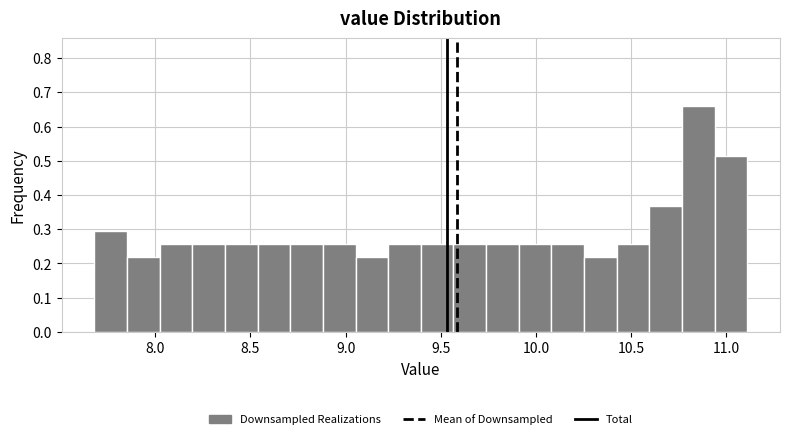

Read against the x-axis, roughly where is the centre of the tallest bar?

10.85